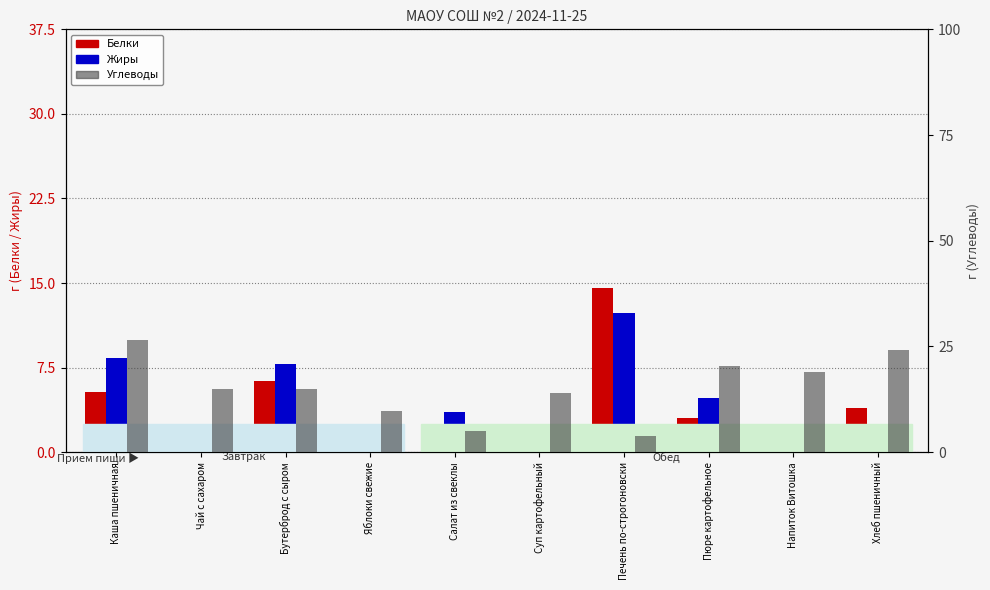

Rank the categories by Углеводы value from highest to lowest.

Каша пшеничная, Хлеб пшеничный, Пюре картофельное, Напиток Витошка, Чай с сахаром, Бутерброд с сыром, Суп картофельный, Яблоки свежие, Салат из свеклы, Печень по-строгоновски